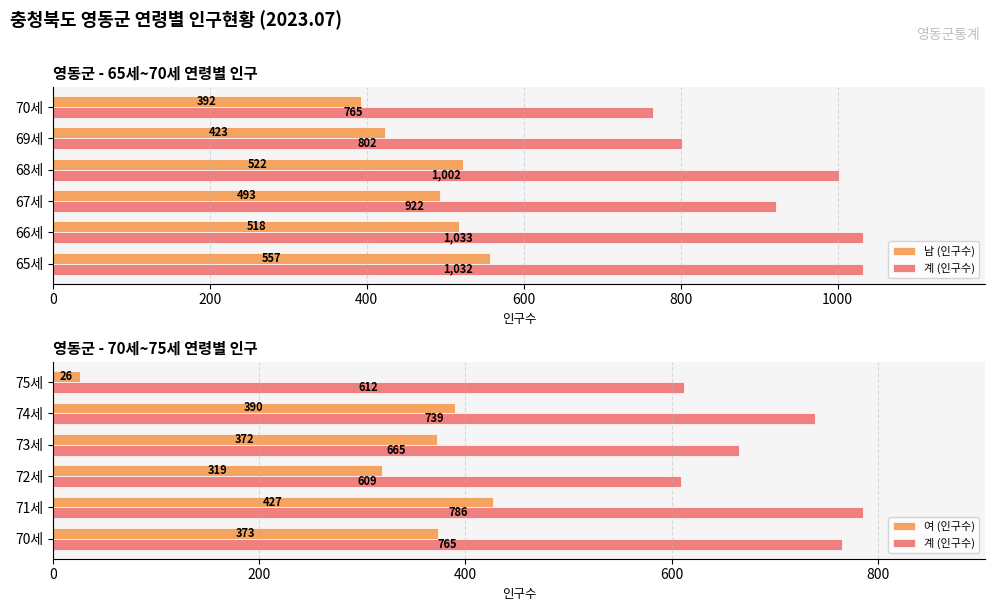

Which series changed the most between 200 and 600?

계 (인구수)